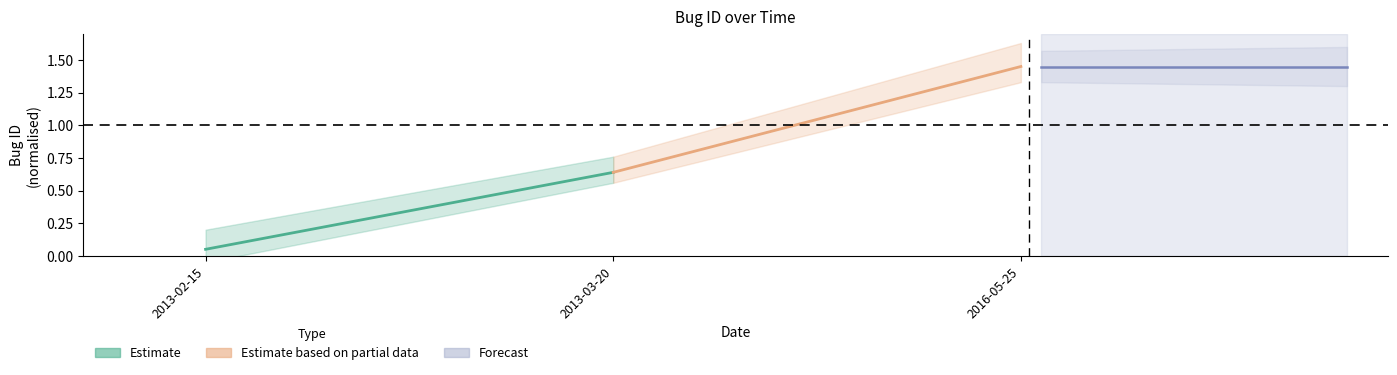

Rank the series at 2013-03-20 from highest to lowest value.

Estimate based on partial data, Estimate